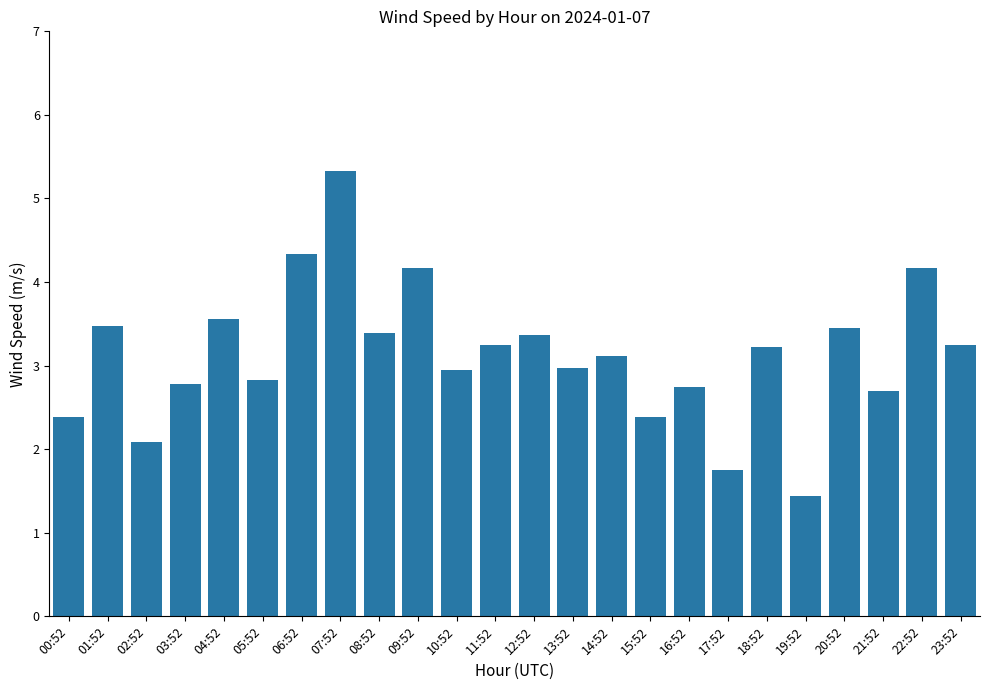

The chart shows a value of 4.2 at 22:52. True or false?

True